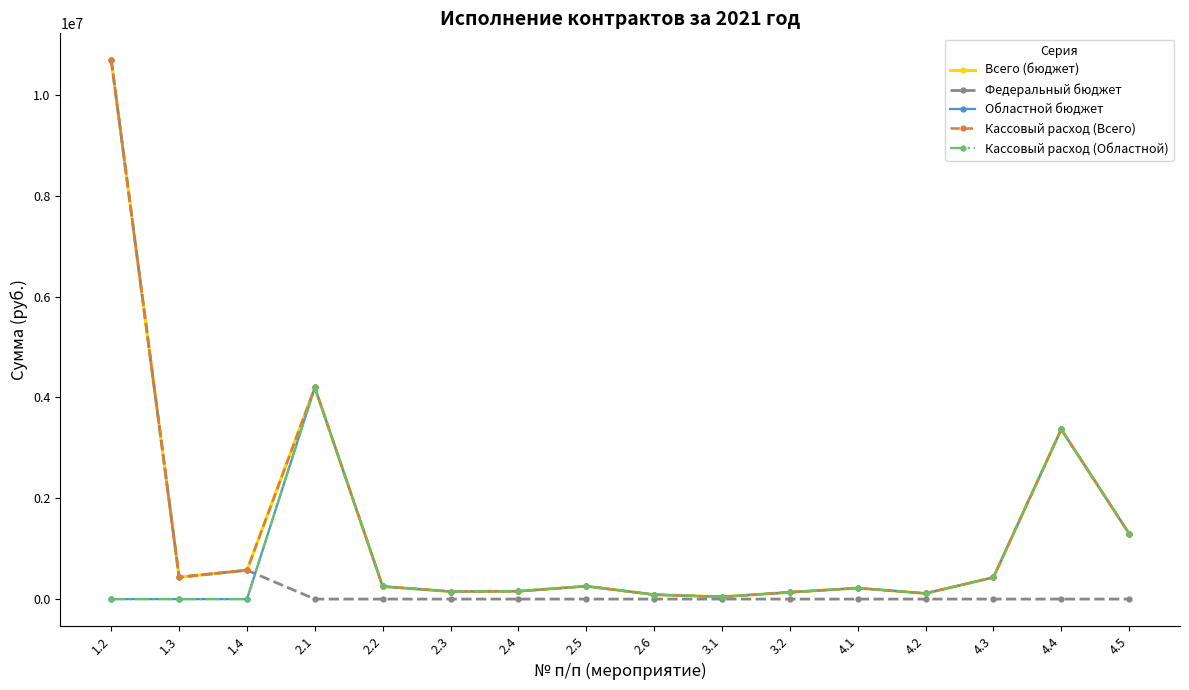

What is the label of the 9th point from the left?

2.6